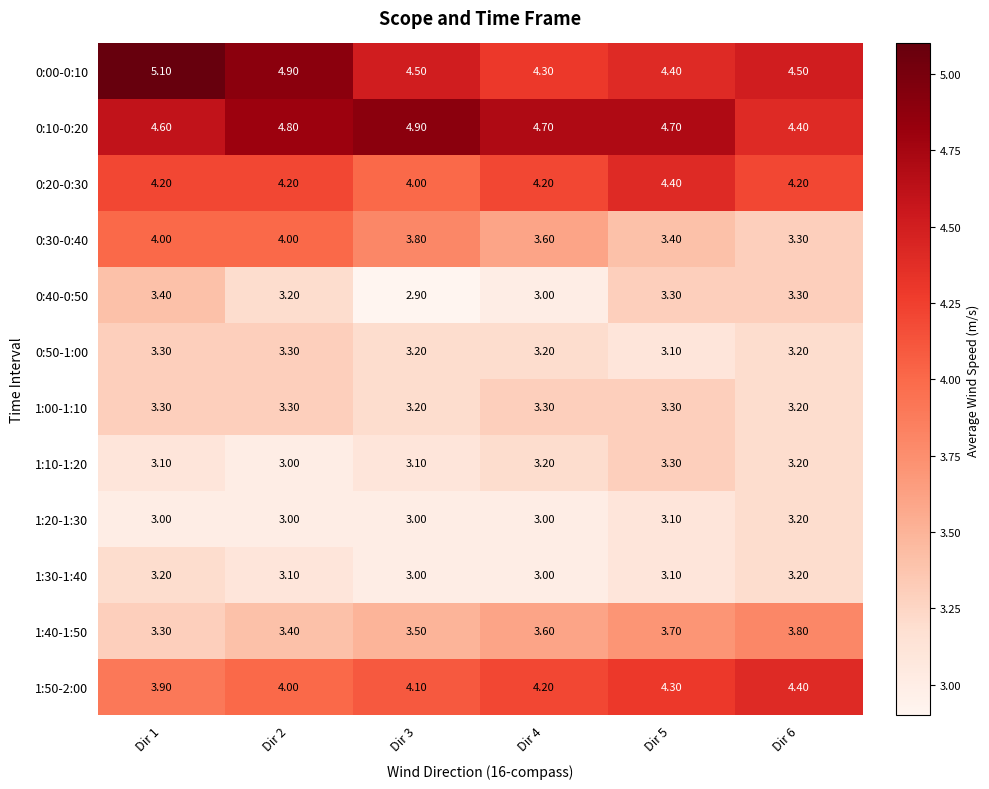

What is the average value of the 1:30-1:40 series?

3.1